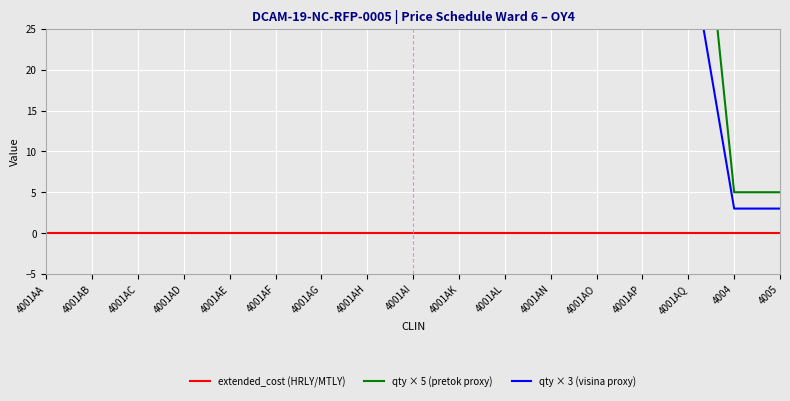

Reading right to left, transcribe all the data shown in this chart.

extended_cost (HRLY/MTLY): 0	0	0	0	0	0	0	0	0	0	0	0	0	0	0	0	0
qty × 5 (pretok proxy): 5	5	60	60	60	60	60	60	60	60	60	60	60	60	60	60	60
qty × 3 (visina proxy): 3	3	36	36	36	36	36	36	36	36	36	36	36	36	36	36	36